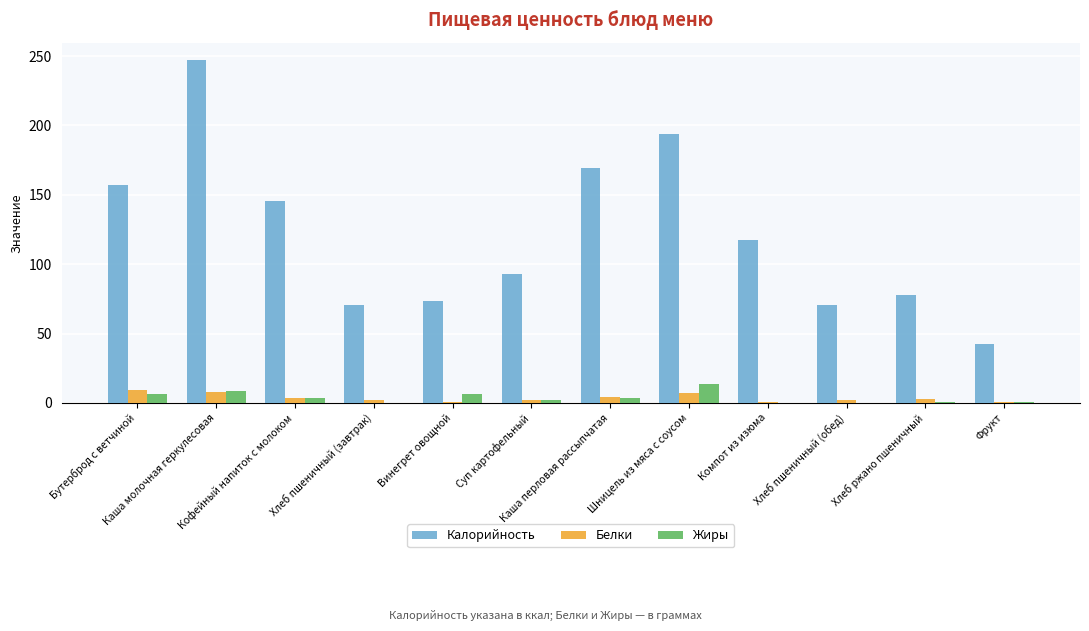

What is the average value of the Жиры series?

3.8